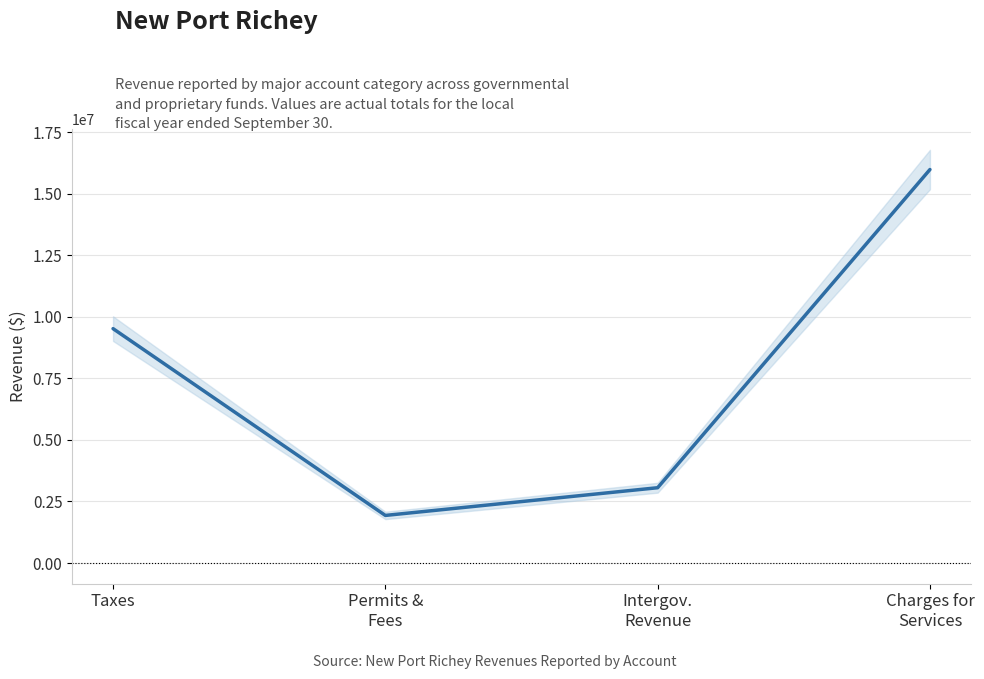

List the labels in order of value, smallest first.

Permits &
Fees, Intergov.
Revenue, Taxes, Charges for
Services